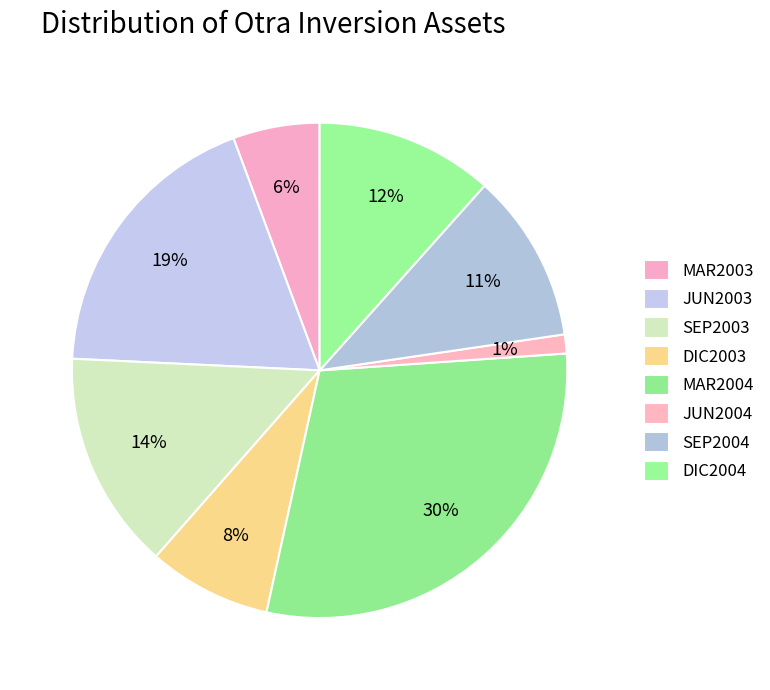

The SEP2003 slice represents 29% of the pie. True or false?

False